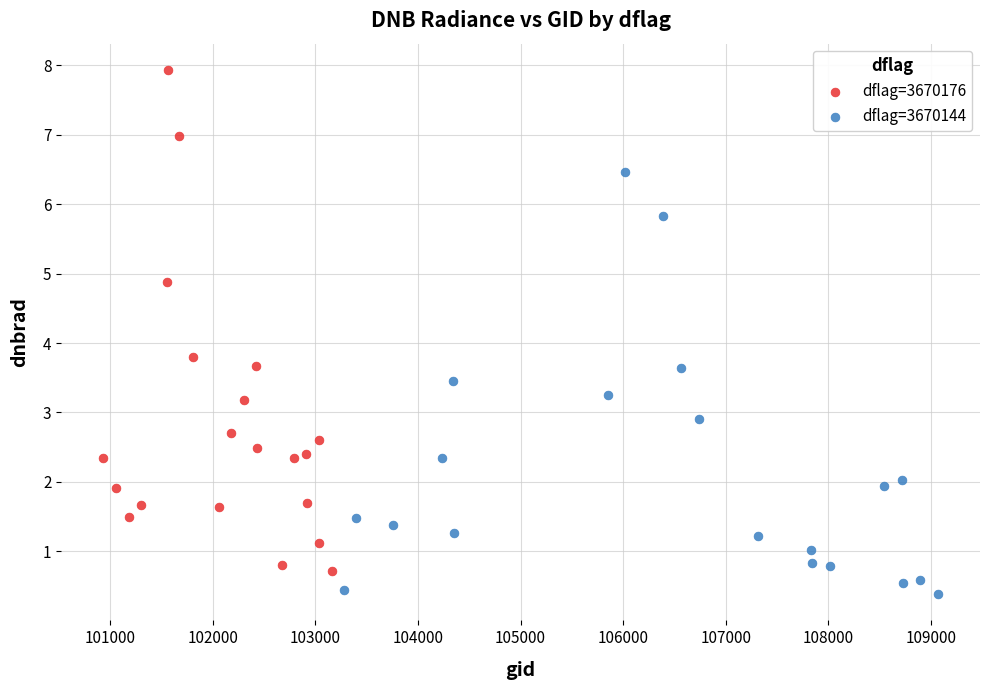

Which series contains the highest Y value?

dflag=3670176